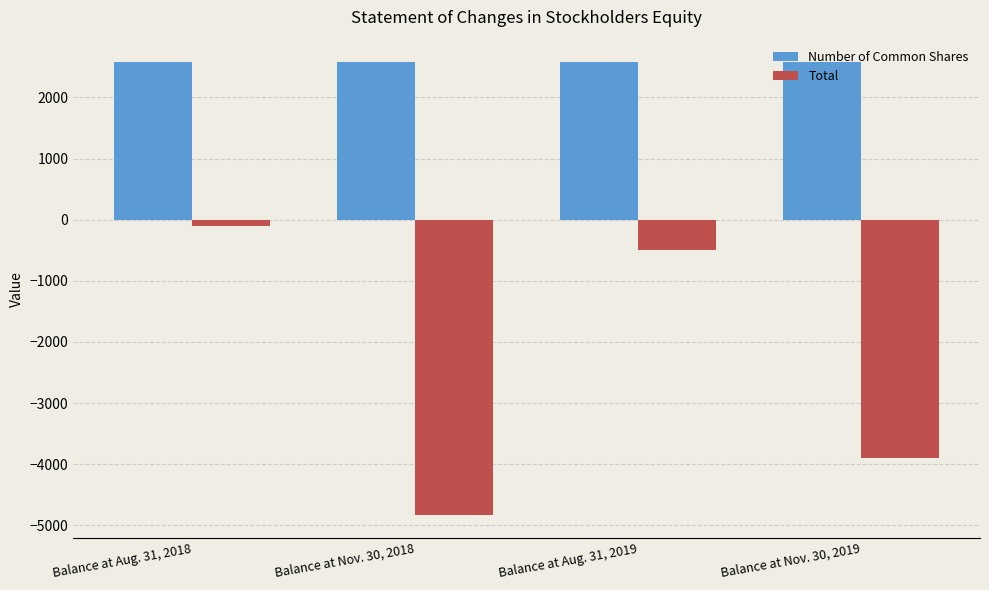

Reading right to left, what are all the values shown in this chart?

Number of Common Shares: Balance at Nov. 30, 2019=2574	Balance at Aug. 31, 2019=2574	Balance at Nov. 30, 2018=2574	Balance at Aug. 31, 2018=2574
Total: Balance at Nov. 30, 2019=-3892	Balance at Aug. 31, 2019=-498	Balance at Nov. 30, 2018=-4835	Balance at Aug. 31, 2018=-97